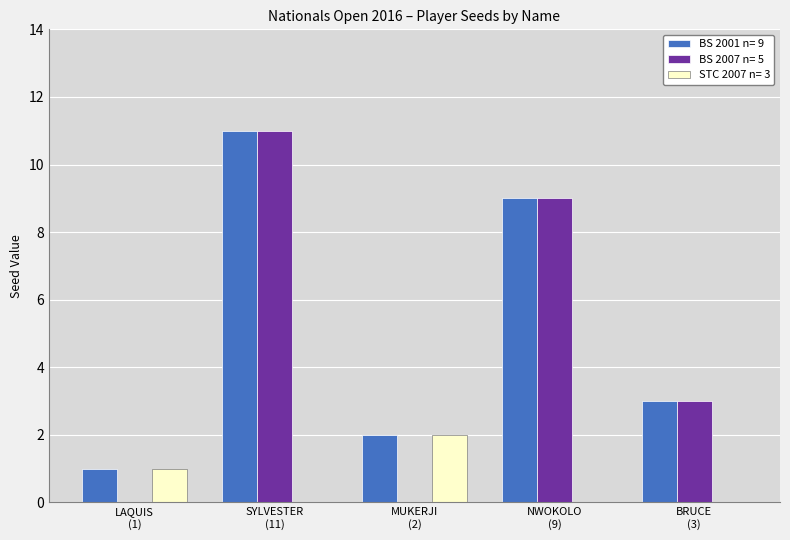

Which series has the largest total across all categories?

BS 2001 n= 9